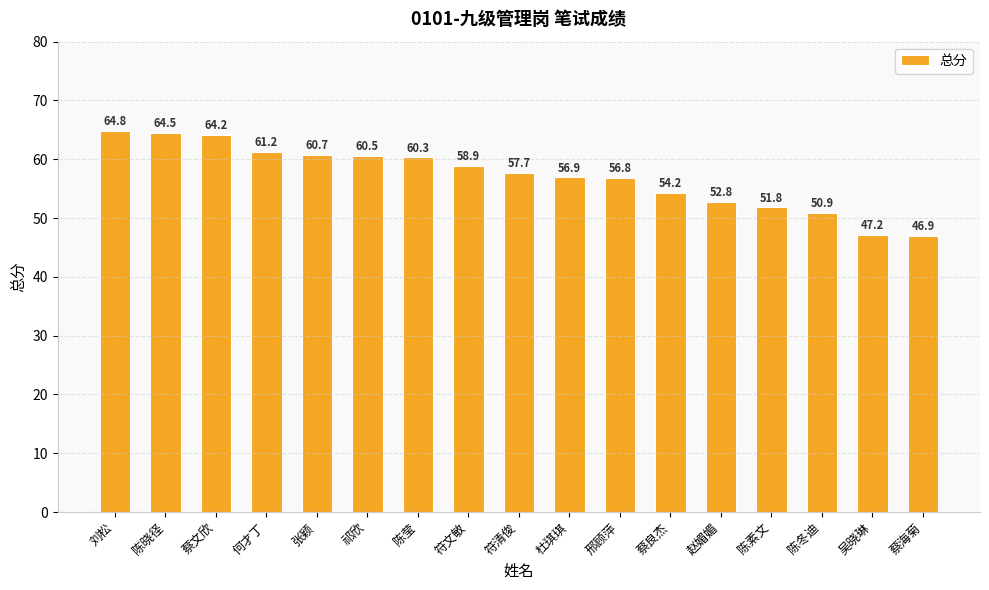

Which has a higher value, 陈素文 or 刘松?

刘松